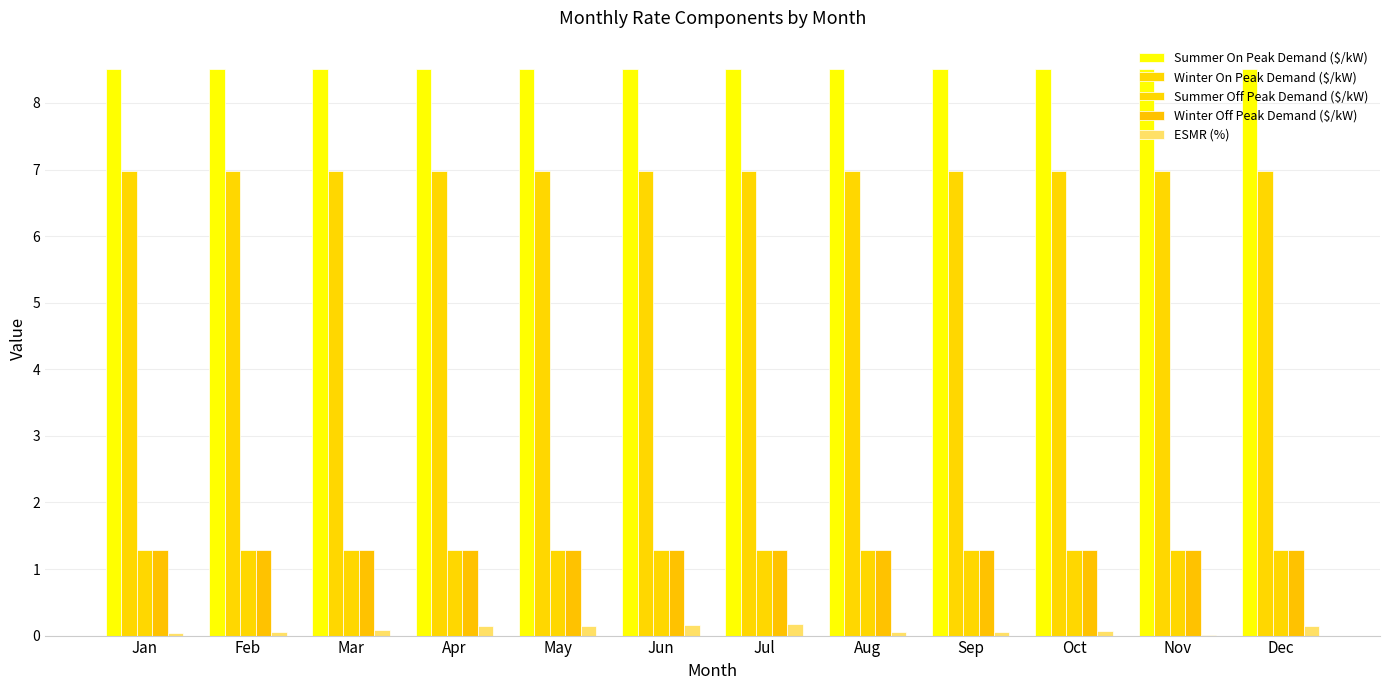

How many series are shown in this chart?

5